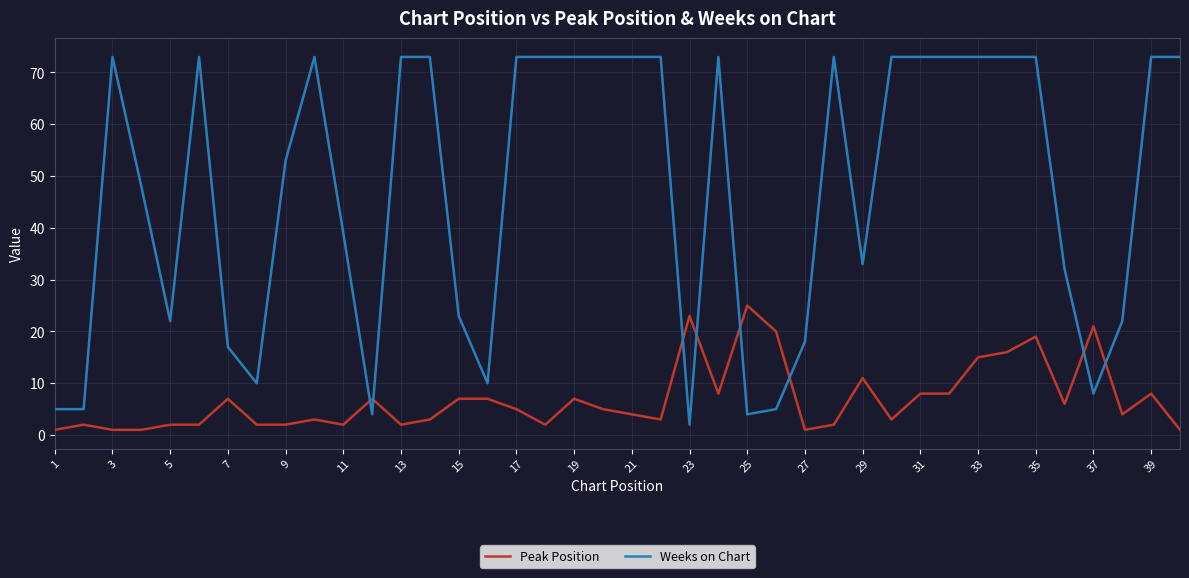

What is the difference between the maximum and minimum values in the Peak Position series?

24